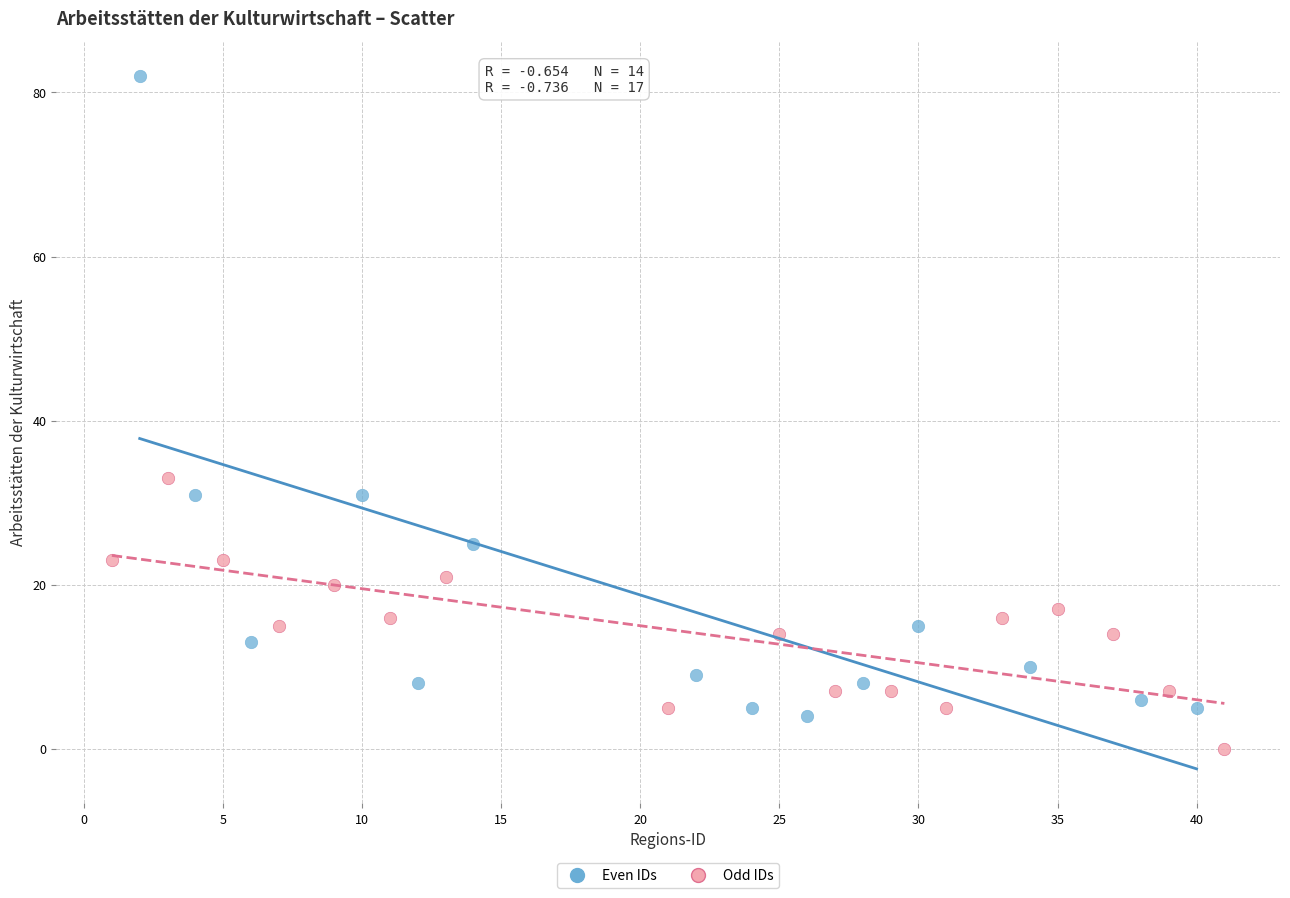

Which series reaches the minimum Y coordinate?

Odd IDs